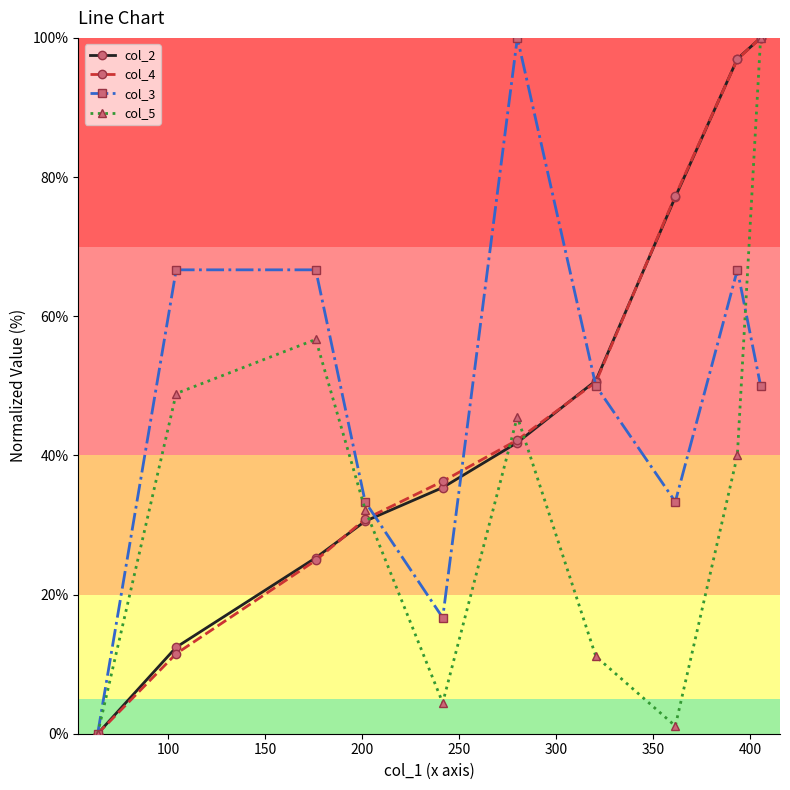

How many interior local valleys does the col_3 series have?

2